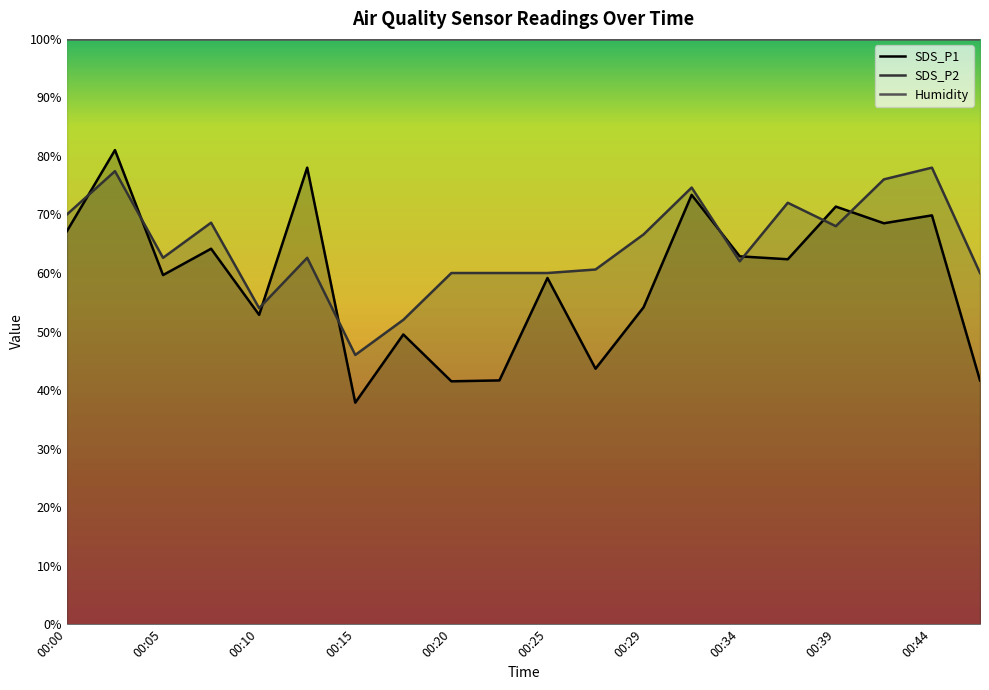

What is the total value across all series at 00:39?

139.3